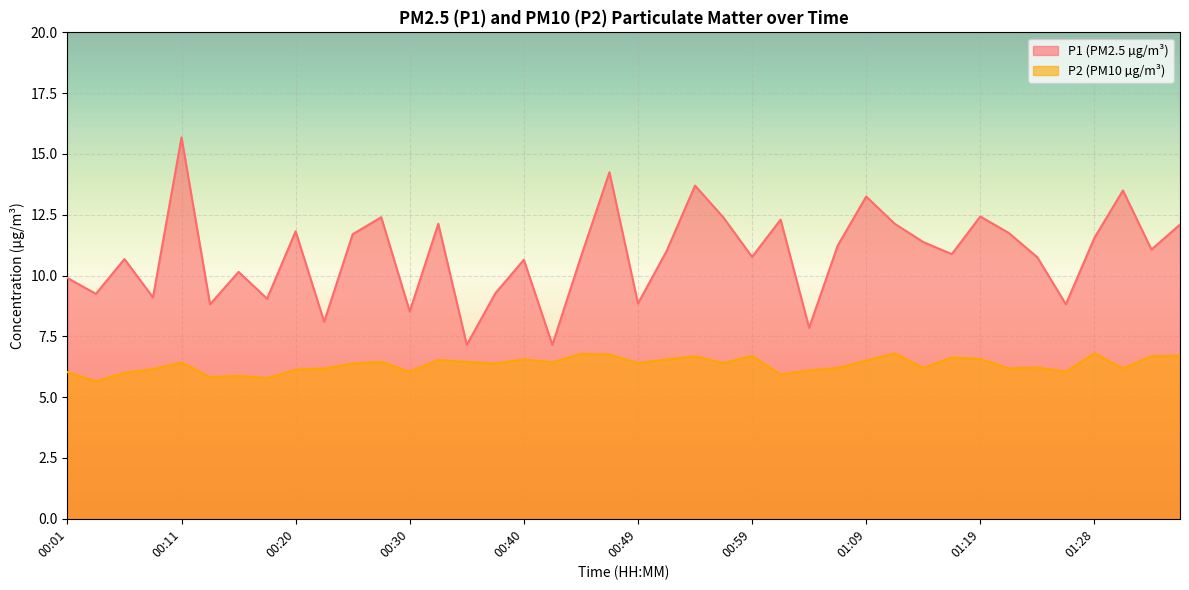

True or false: P1 and P2 cross at least once.

False